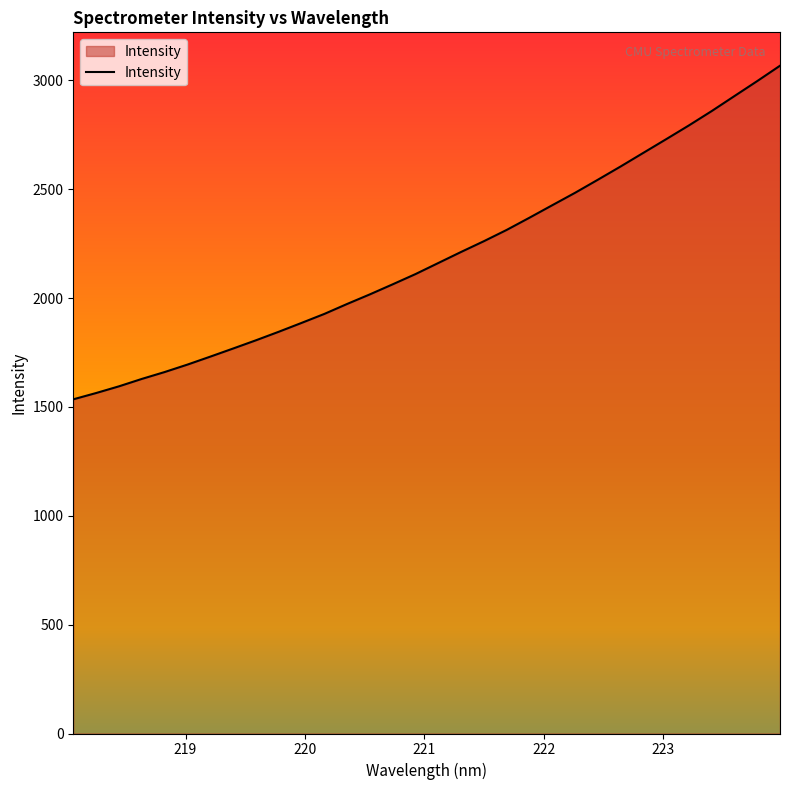

True or false: there are more than 0 points higher than both neighbors.

False